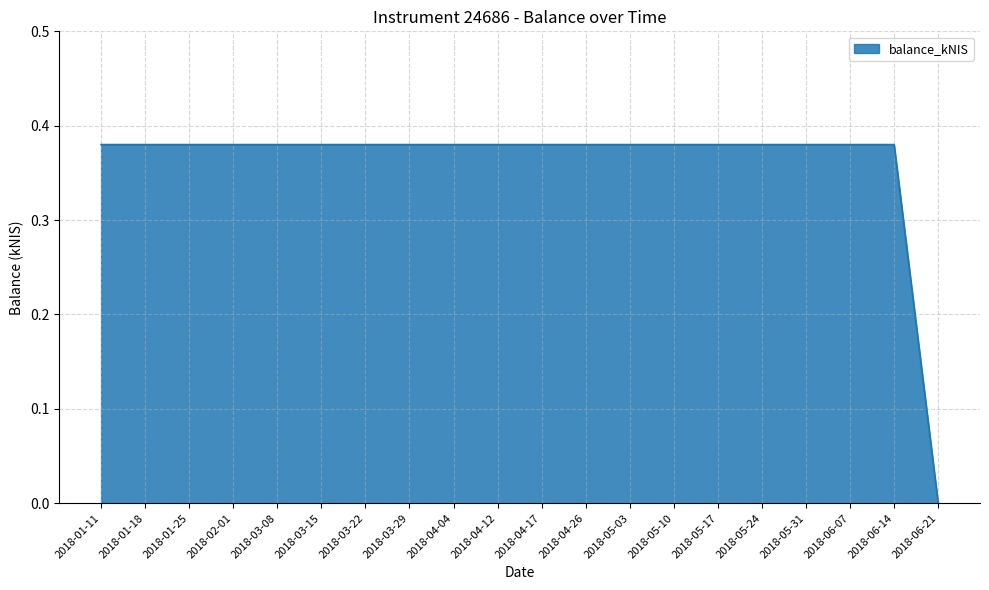

What position from the left is 2018-05-10?

14